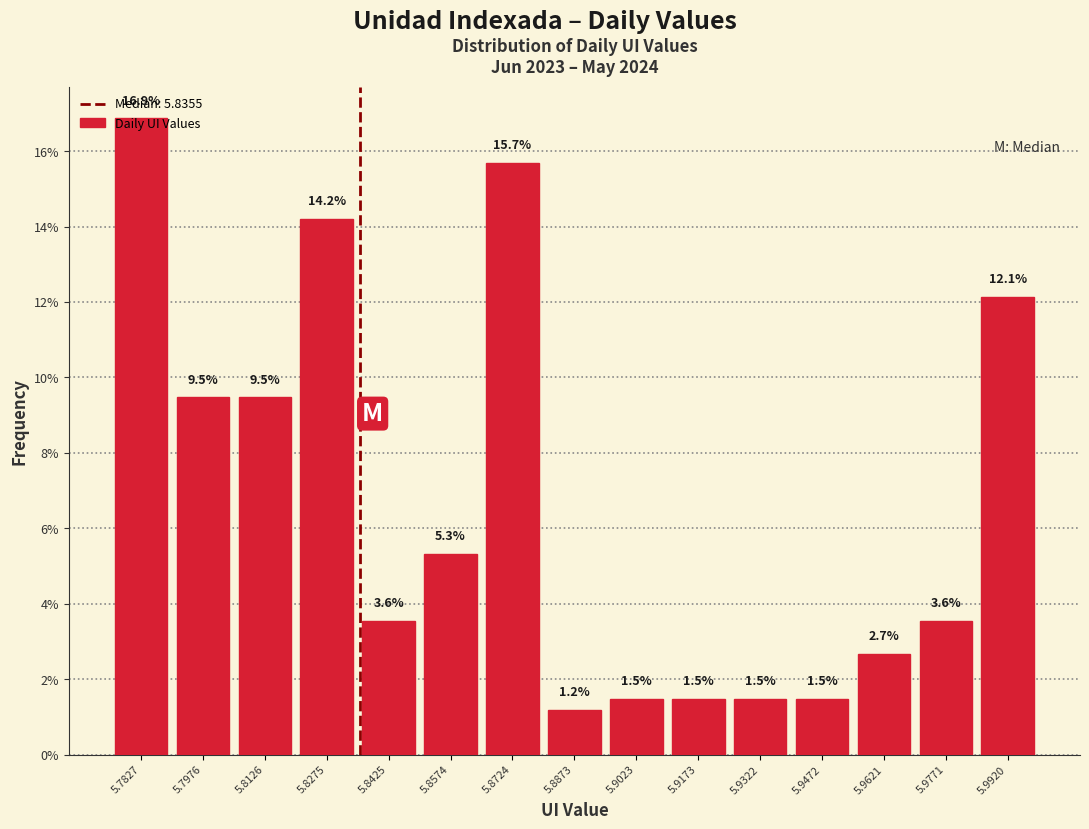

What is the height of the bar covering 5.910 to 5.924 on the x-axis? The bar edges are not printed on the chart, so give them approximately, as read against the axis.

1.5